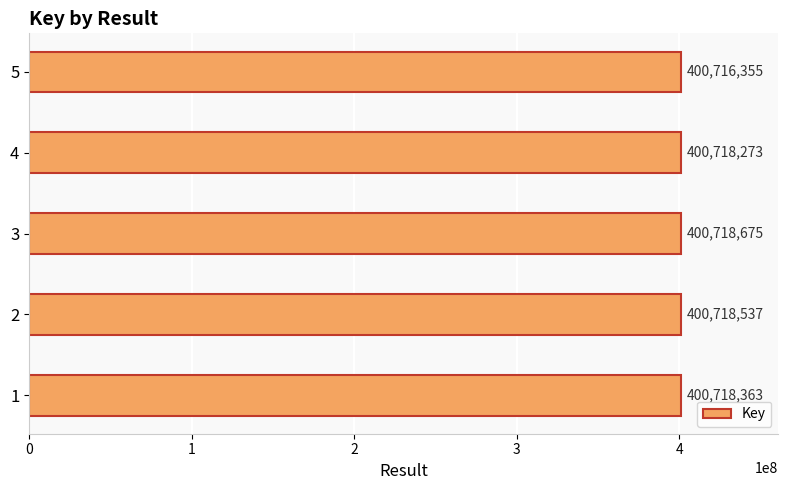

The value at 3 is 121058332. True or false?

False